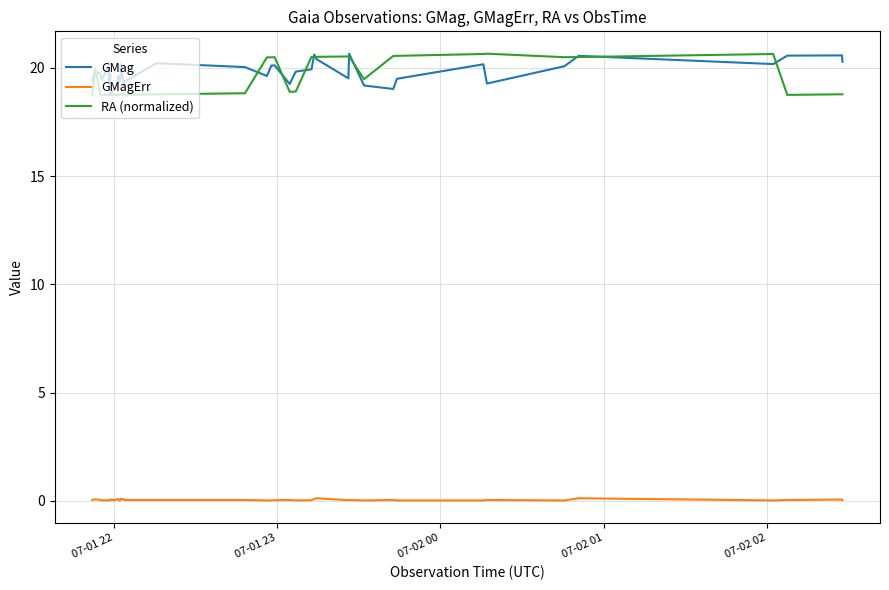

What is the maximum value shown in the chart?

20.6